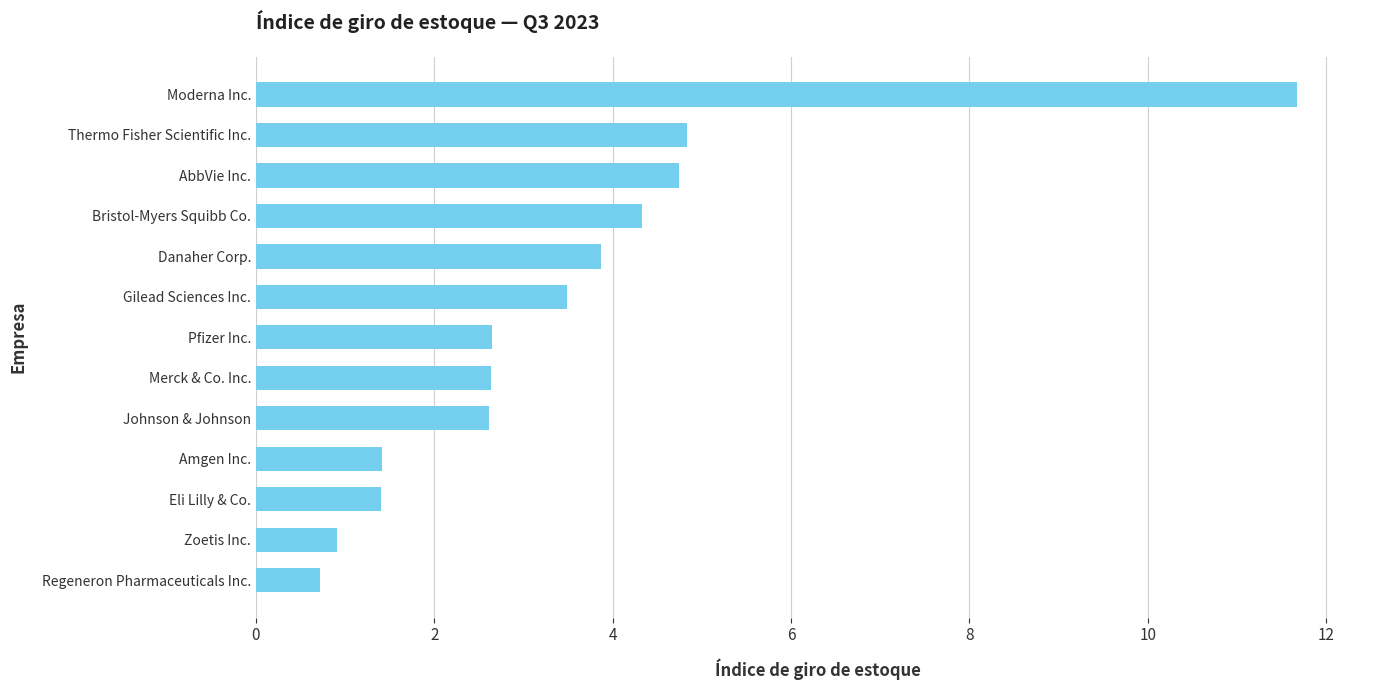

Between Merck & Co. Inc. and Eli Lilly & Co., which is larger?

Merck & Co. Inc.